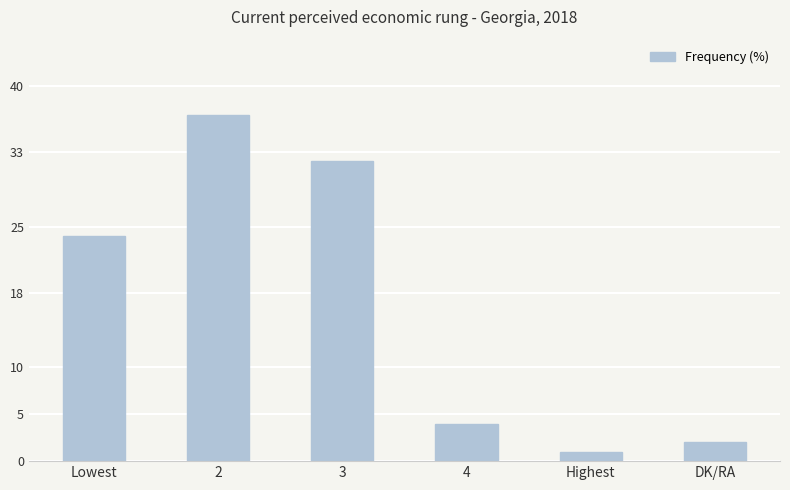

Rank the categories by value from highest to lowest.

2, 3, Lowest, 4, DK/RA, Highest